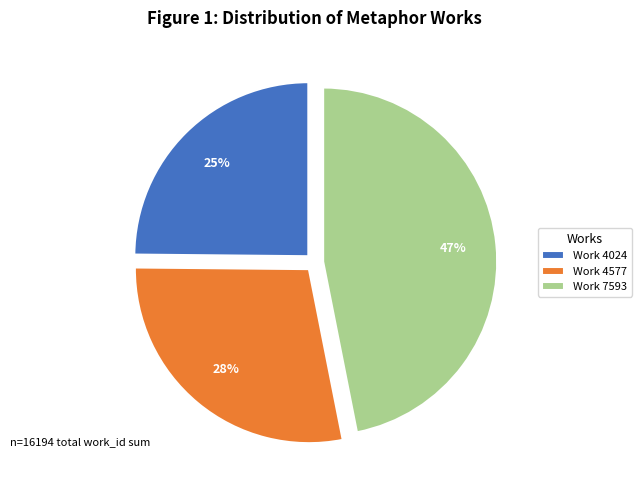

Count the number of slices in the pie.

3